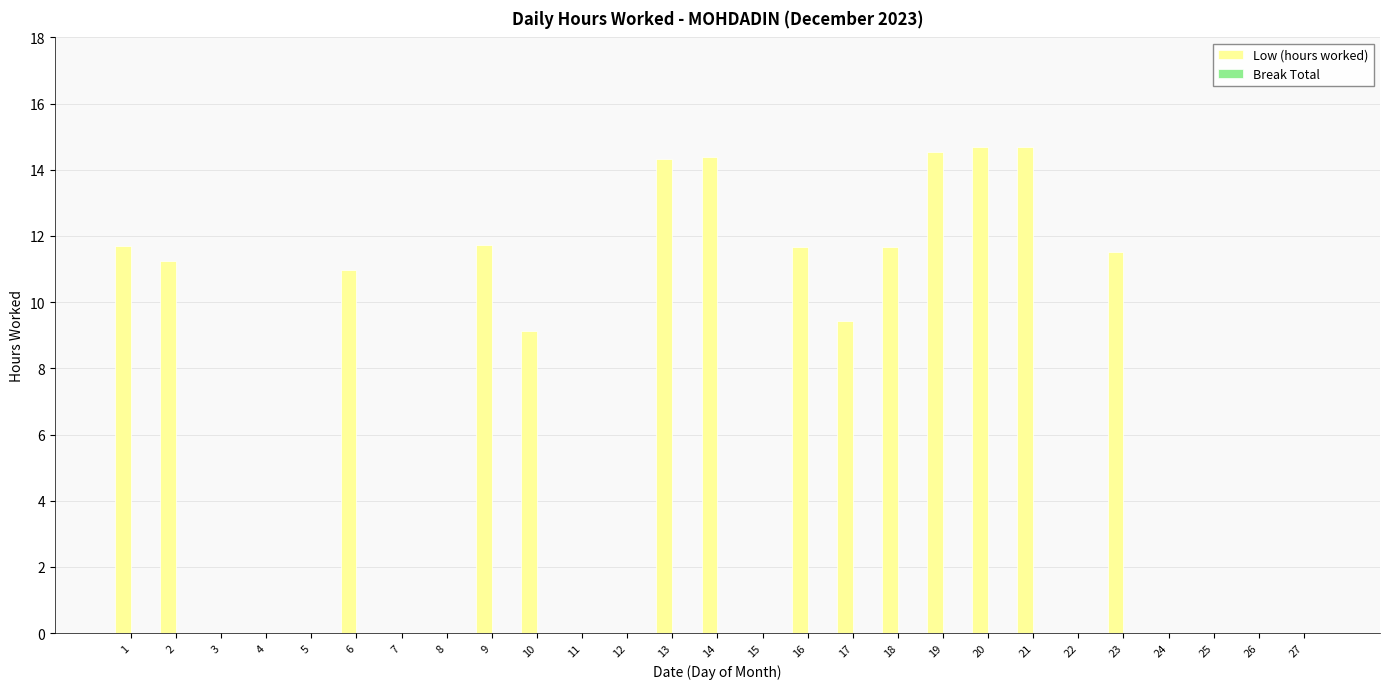

What is the sum of the values at 26 and 13?

14.3